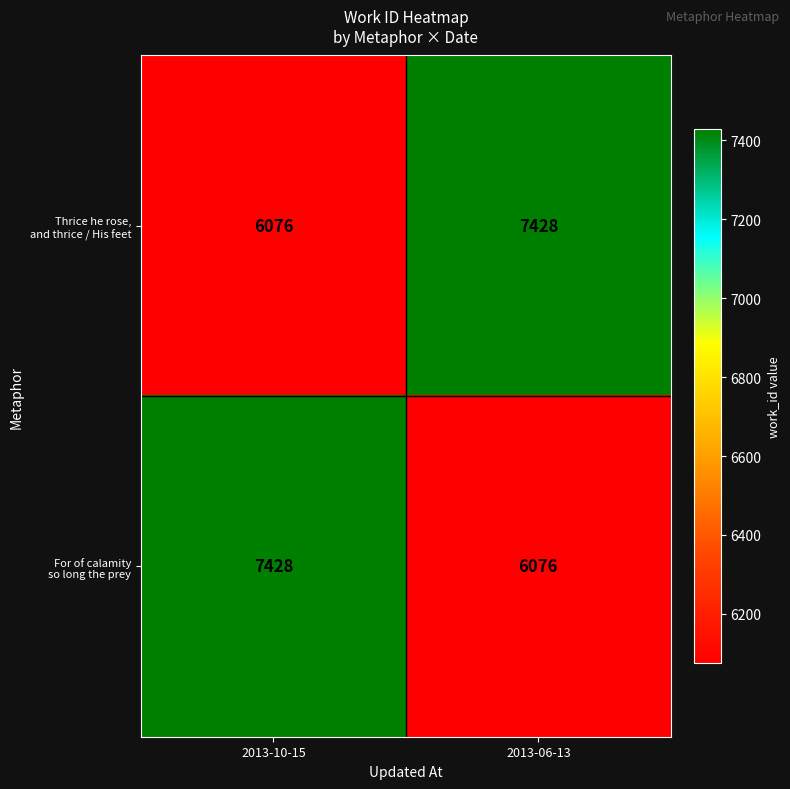

What is the minimum value shown in the chart?

6076